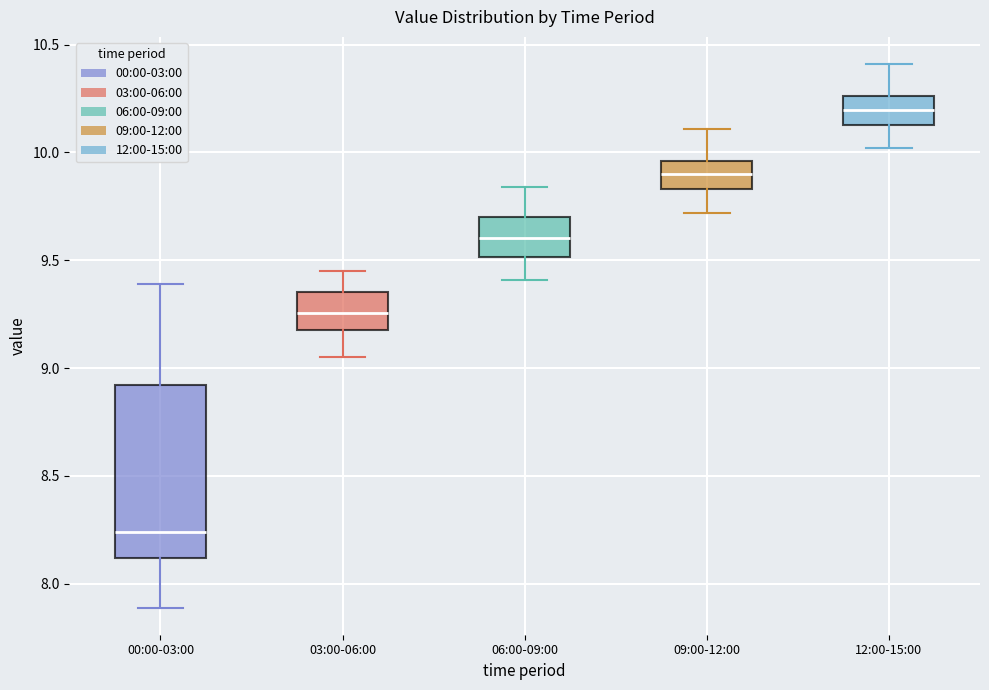

Where is the upper edge of the box for 12:00-15:00 on the y-axis? The values are not printed on the chart, so give them approximately, as read against the axis.

10.25